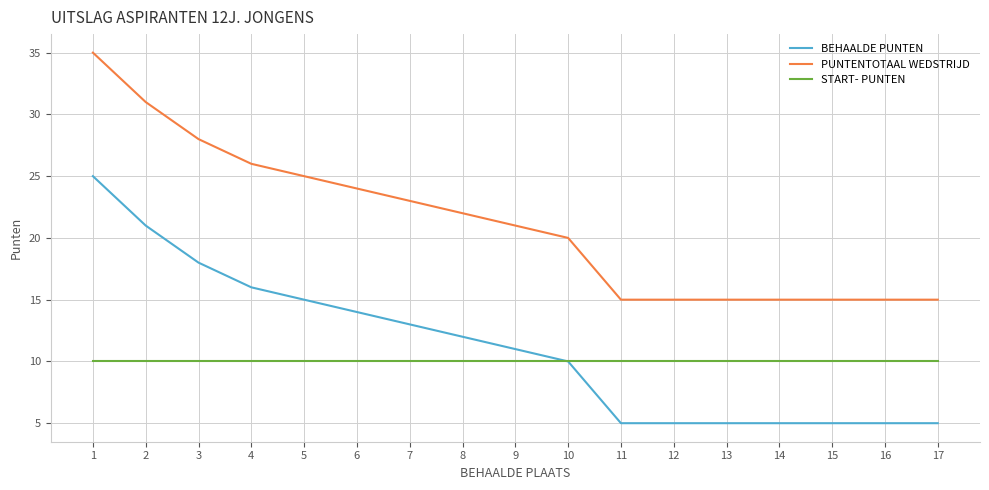

What are all the series names shown in the legend?

BEHAALDE PUNTEN, PUNTENTOTAAL WEDSTRIJD, START- PUNTEN